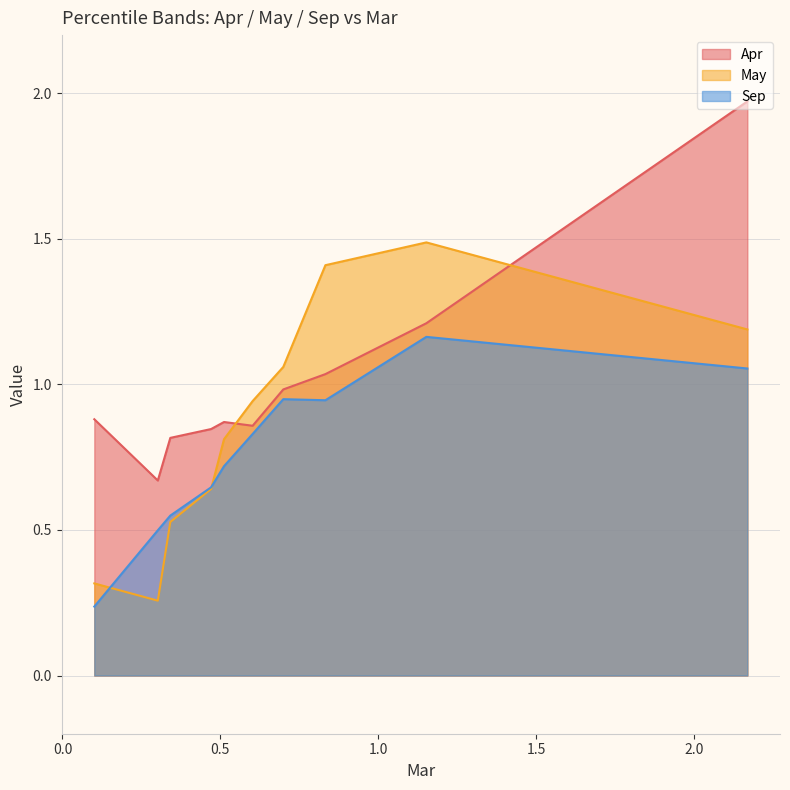

How many interior local peaks does the Sep series have?

2